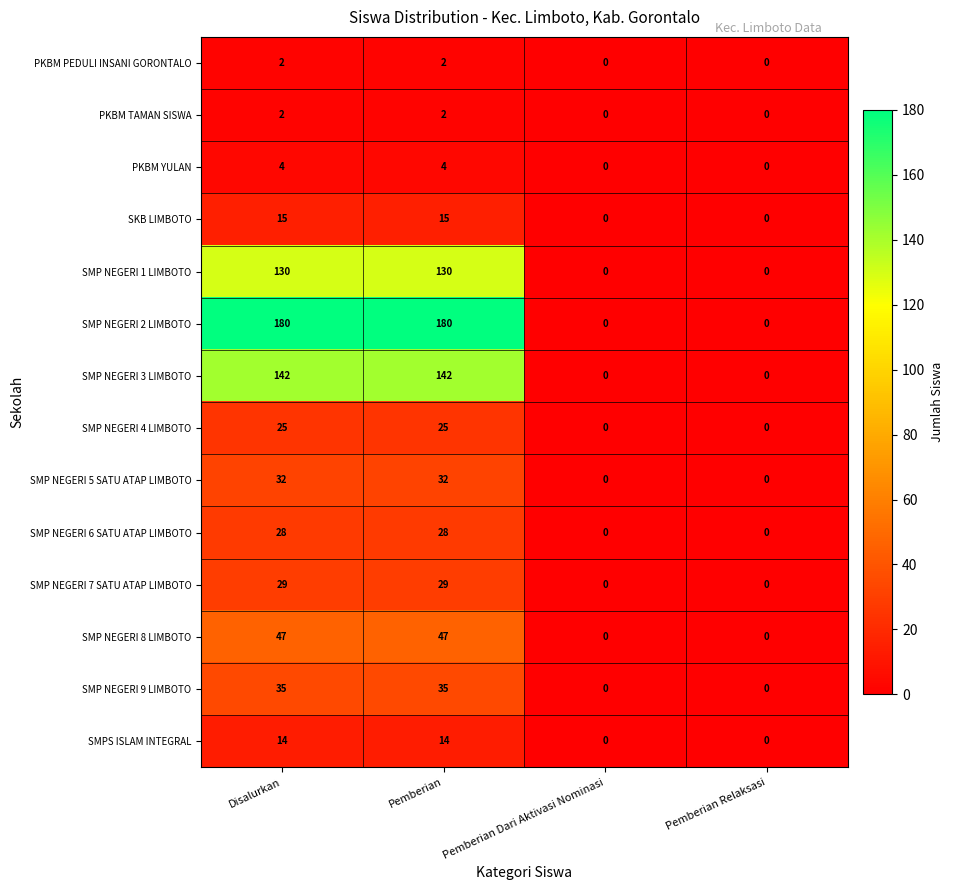

The SMP NEGERI 6 SATU ATAP LIMBOTO series shows 28 at Pemberian. True or false?

True